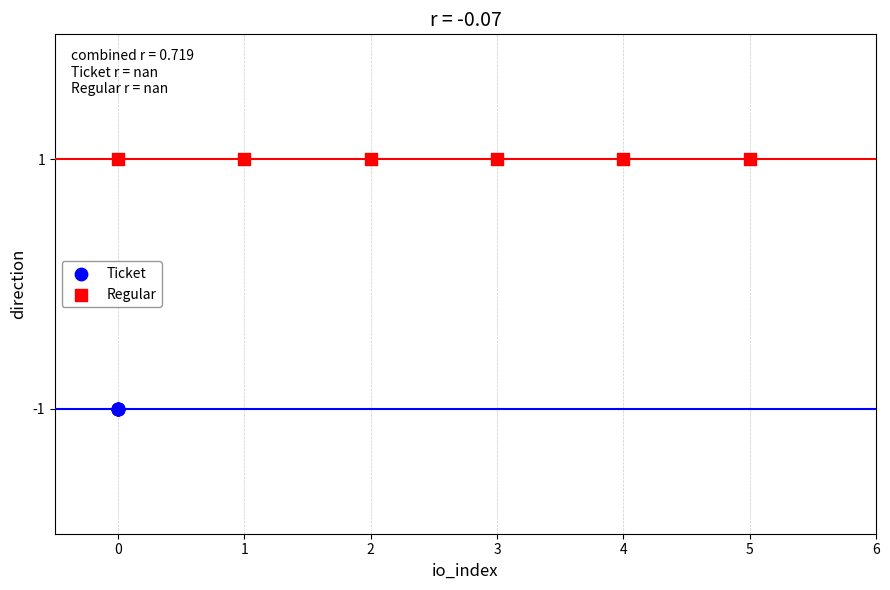

Which series reaches the minimum Y coordinate?

Ticket